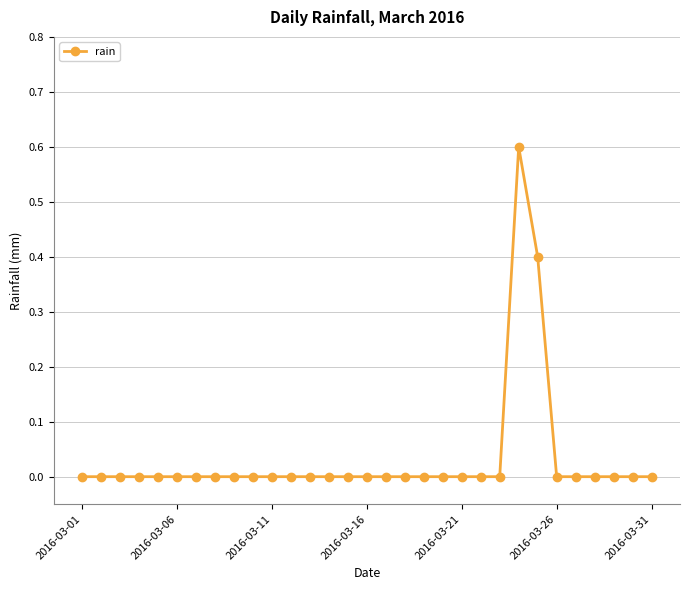

How many points are higher than both their immediate neighbors (excluding endpoints)?

1